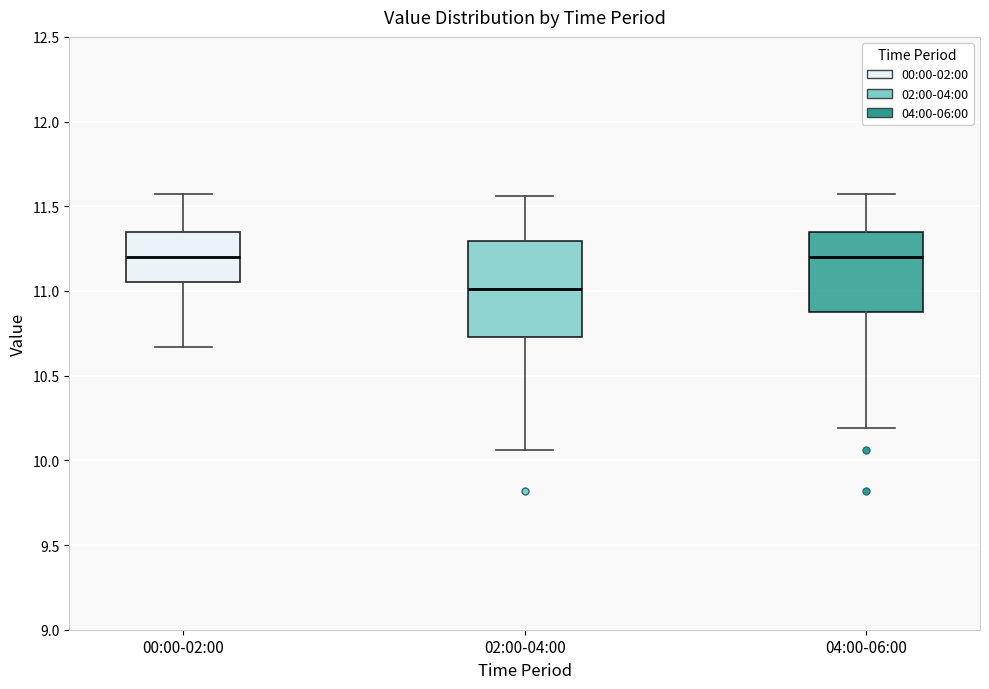

Which box is the tallest, from its lower edge to its upper edge?

02:00-04:00